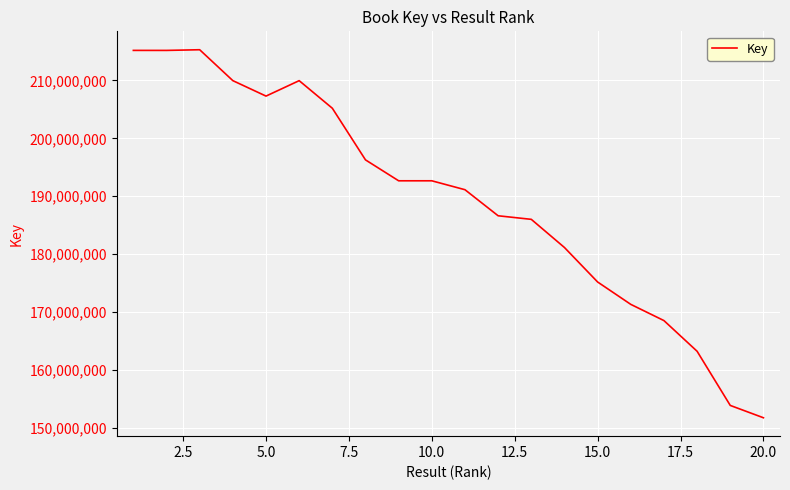

What is the maximum value shown in the chart?

215302648